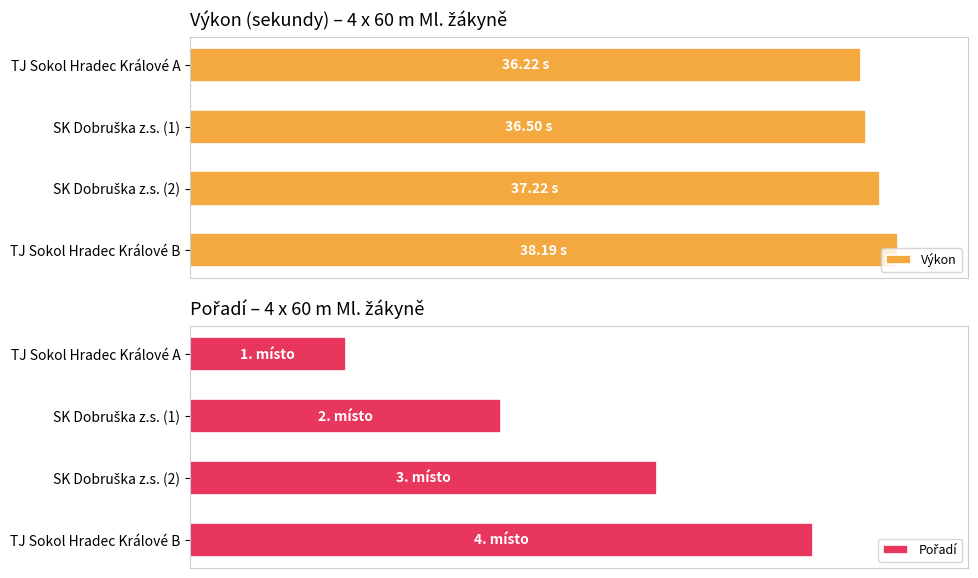

List the series in order of their peak value, highest first.

Výkon, Pořadí